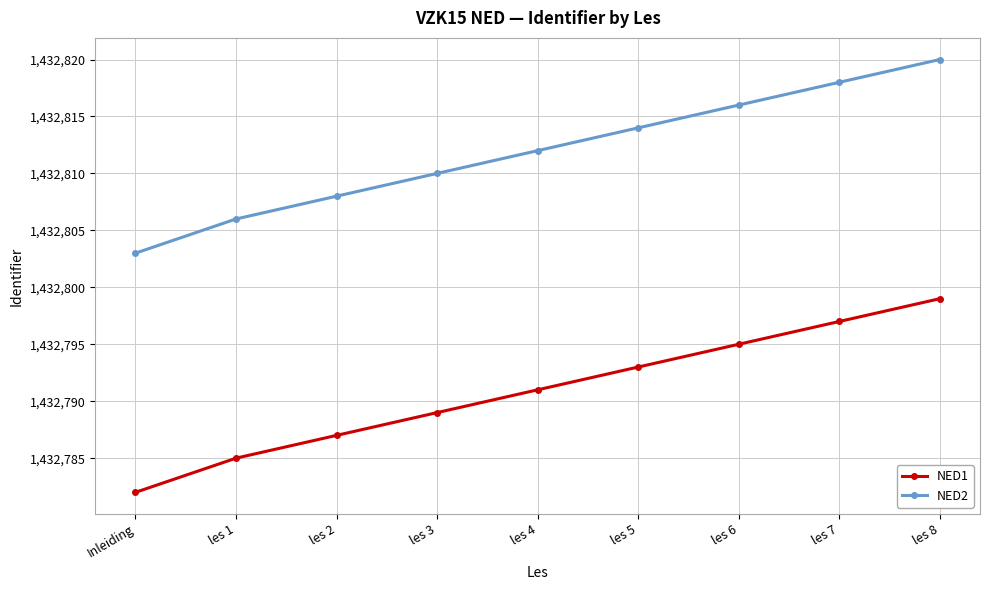

What is the label of the 3rd point from the right?

les 6